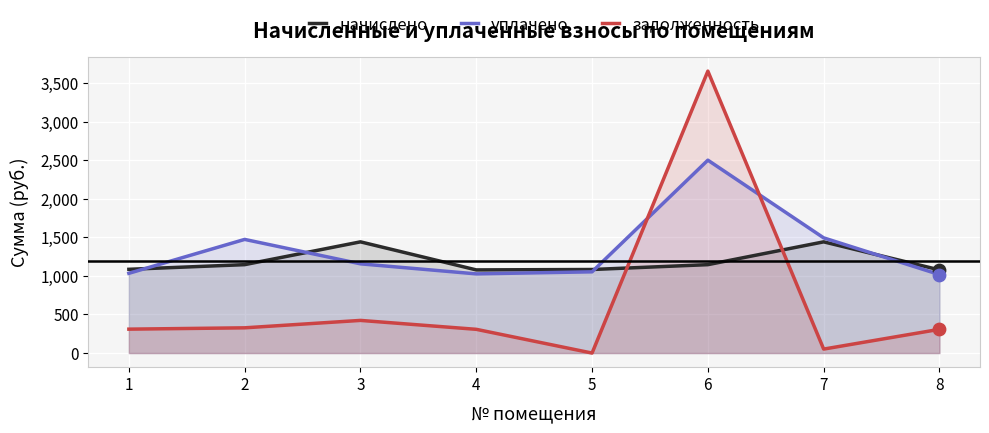

What are all the series names shown in the legend?

начислено, уплачено, задолженность